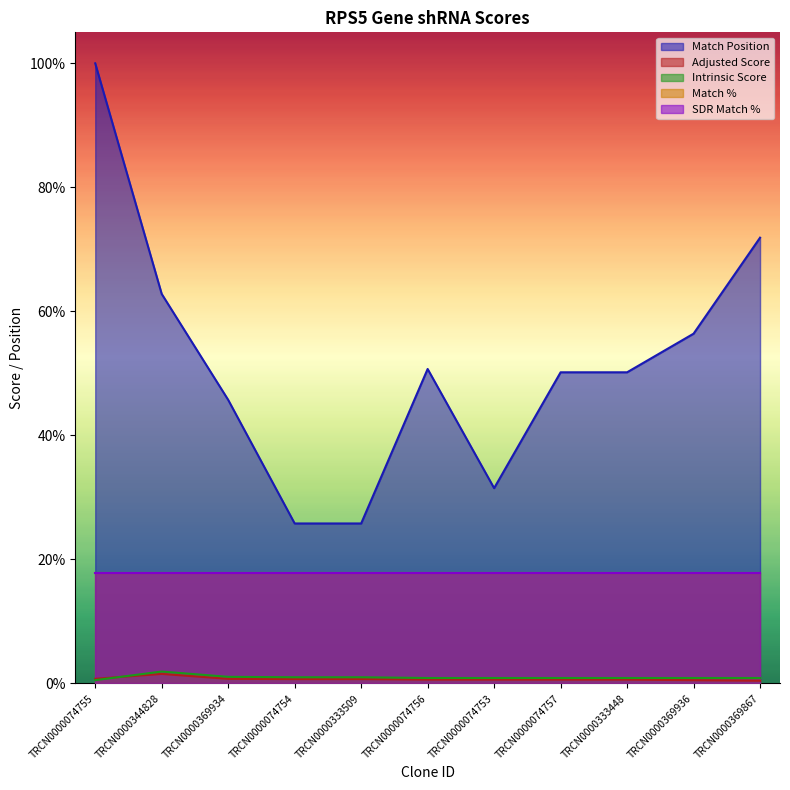

Read the Intrinsic Score value at TRCN0000074756.

0.9